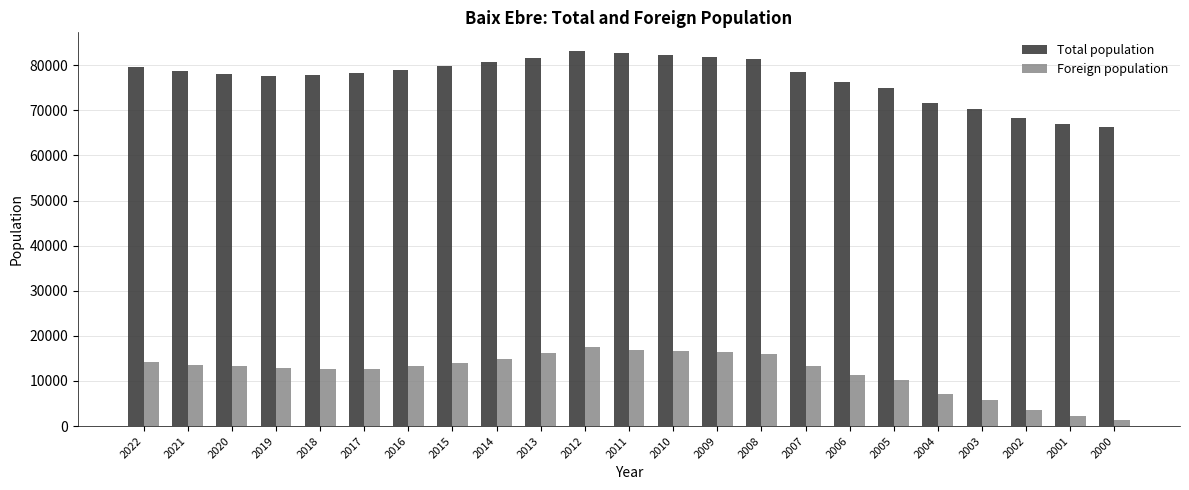

Is it true that Foreign population equals 13296 at 2016?

True